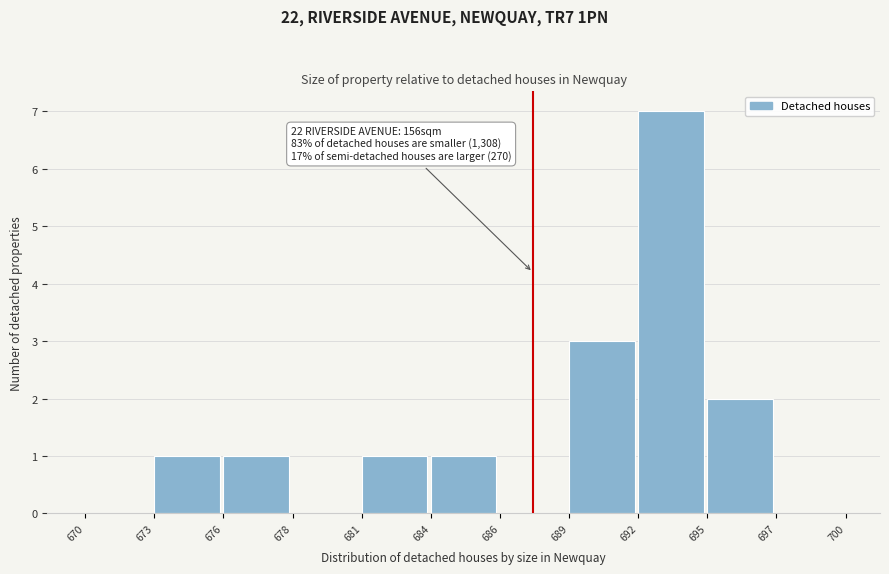

Reading left to right, list all the values displayed in this chart.

670=0	673=1	676=1	678=0	681=1	684=1	686=0	689=3	692=7	695=2	697=0